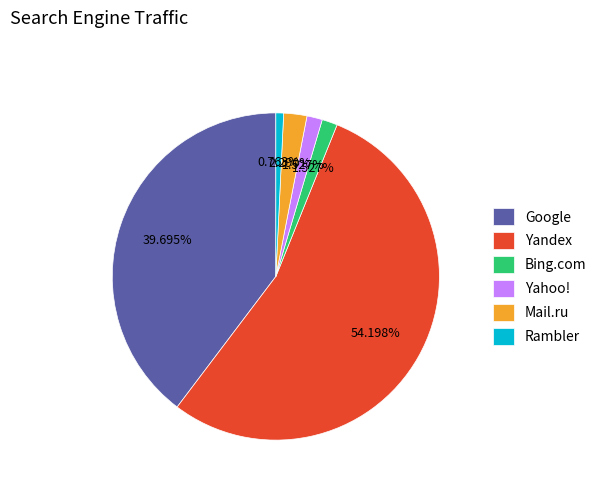

What percentage is the Bing.com slice, to the nearest percent?

2%